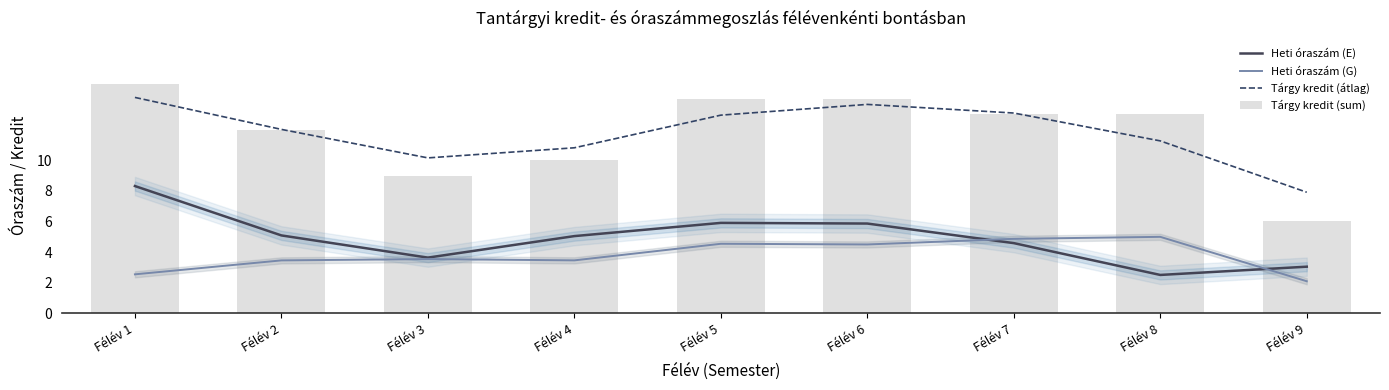

Which category has the highest value in the Tárgy kredit (sum) series?

Félév 1